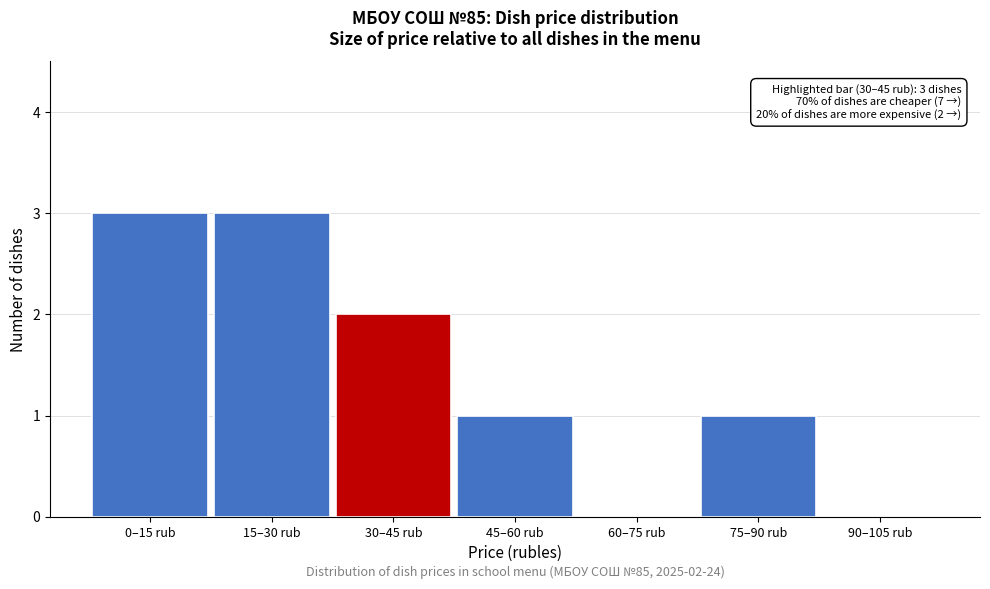

Reading left to right, what are all the values shown in this chart?

0–15 rub=3	15–30 rub=3	30–45 rub=2	45–60 rub=1	60–75 rub=0	75–90 rub=1	90–105 rub=0